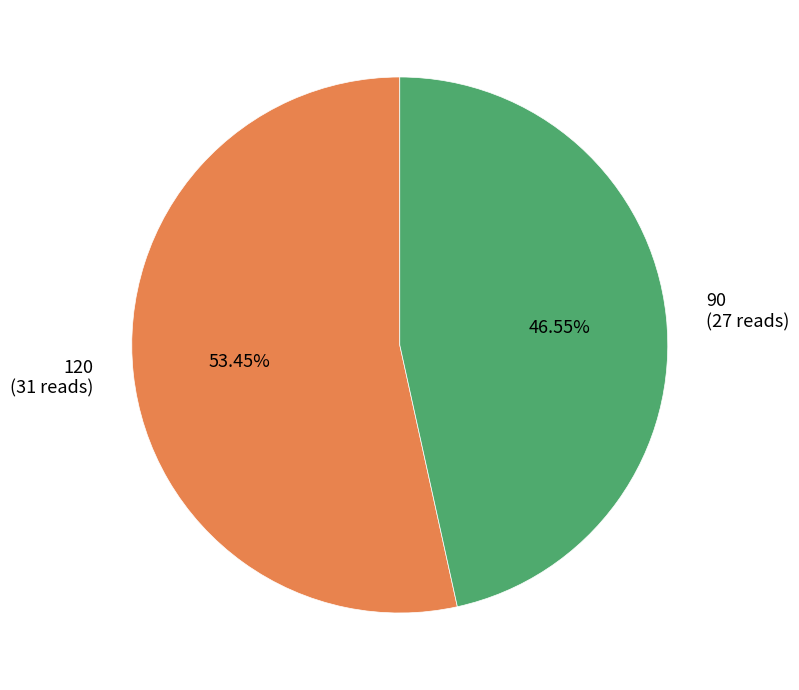

Rank the categories by value from lowest to highest.

90, 120